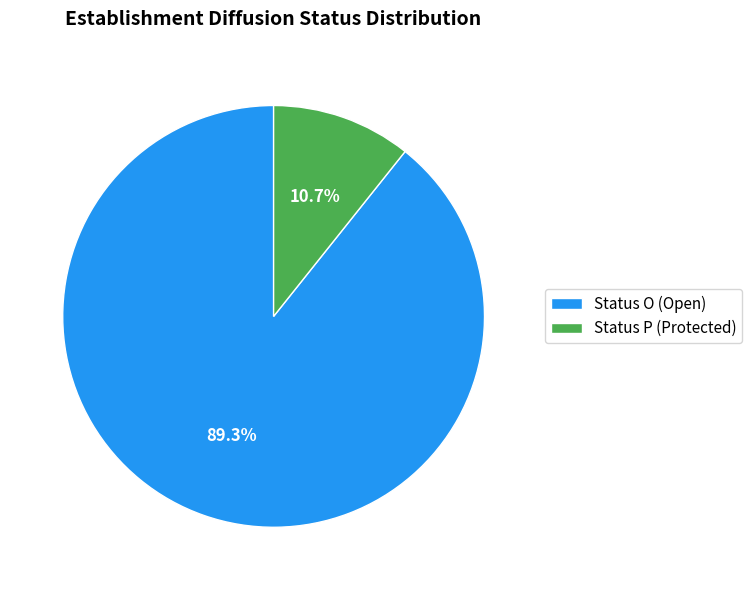

Count the number of slices in the pie.

2